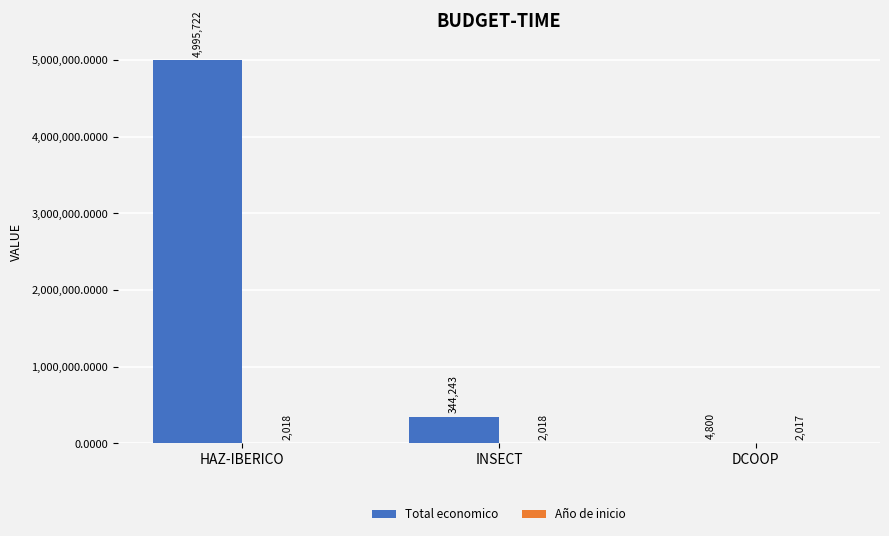

Are the bars grouped side by side (vs. stacked)?

Yes